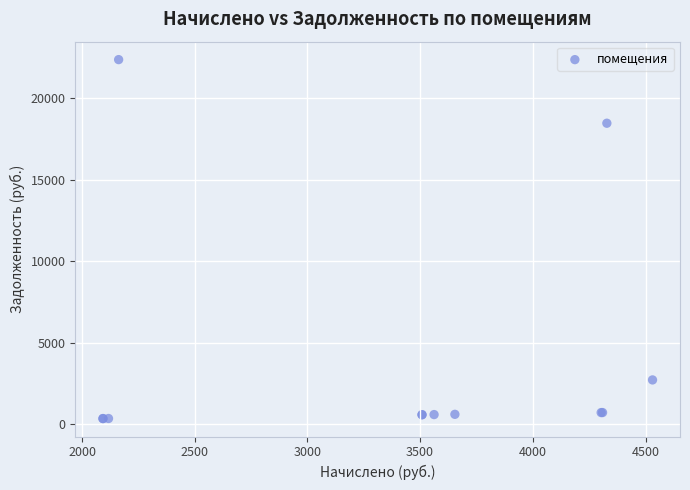

What Y value in the scatter plot is closest to 11350?

18453.7